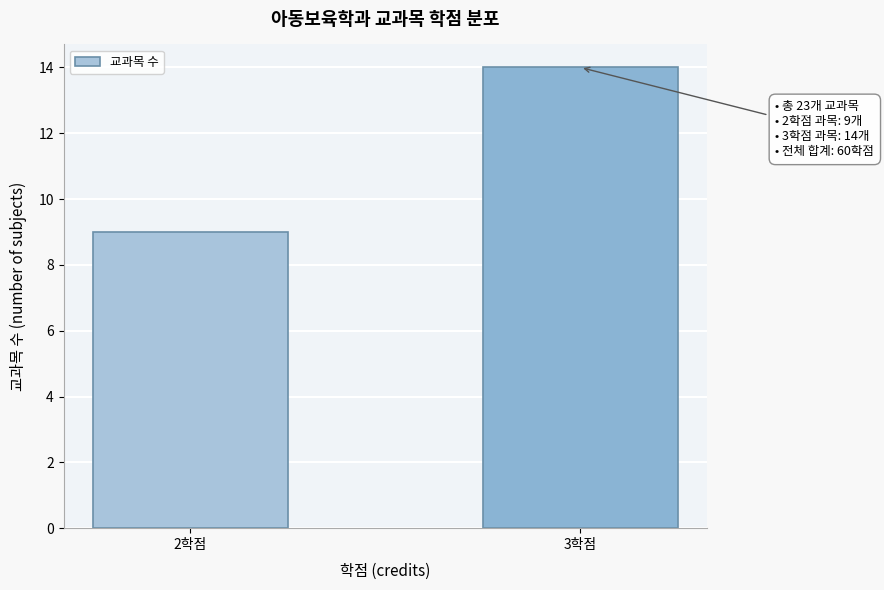

Reading left to right, what are all the values shown in this chart?

2학점=9	3학점=14